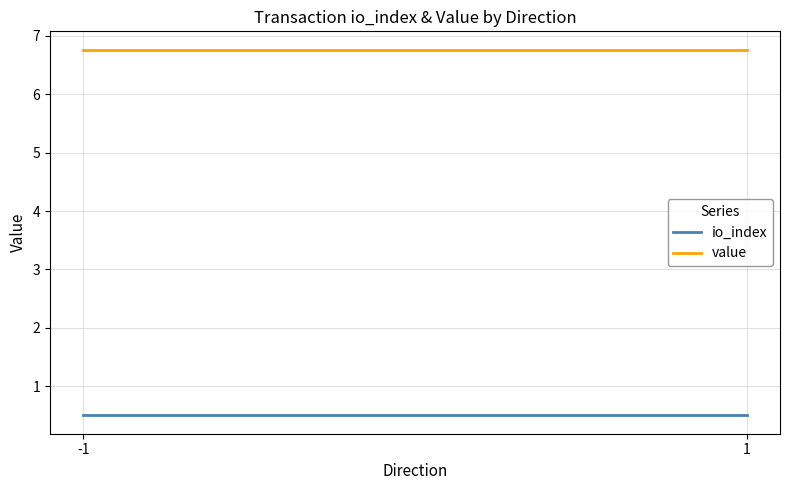

Is the value of io_index at -1 greater than the value of value at 1?

No